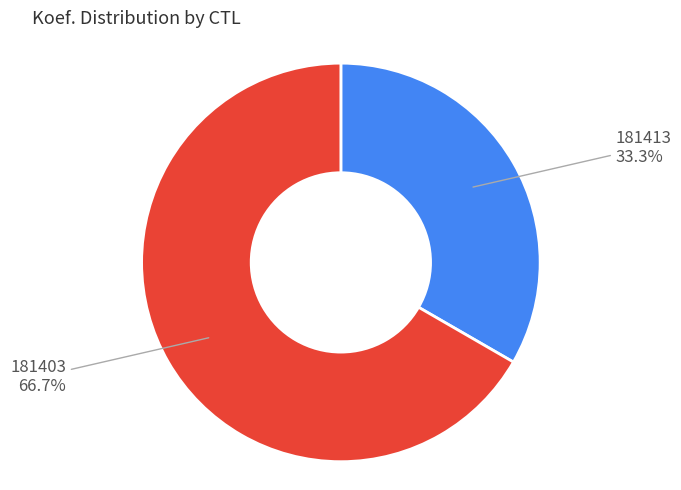

To the nearest percent, what is the combined percentage of 181403 and 181413?

100%